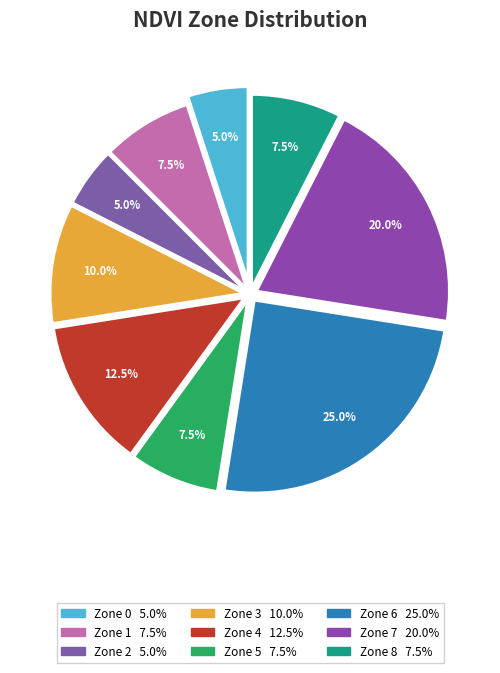

Between Zone 0 and Zone 3, which is larger?

Zone 3